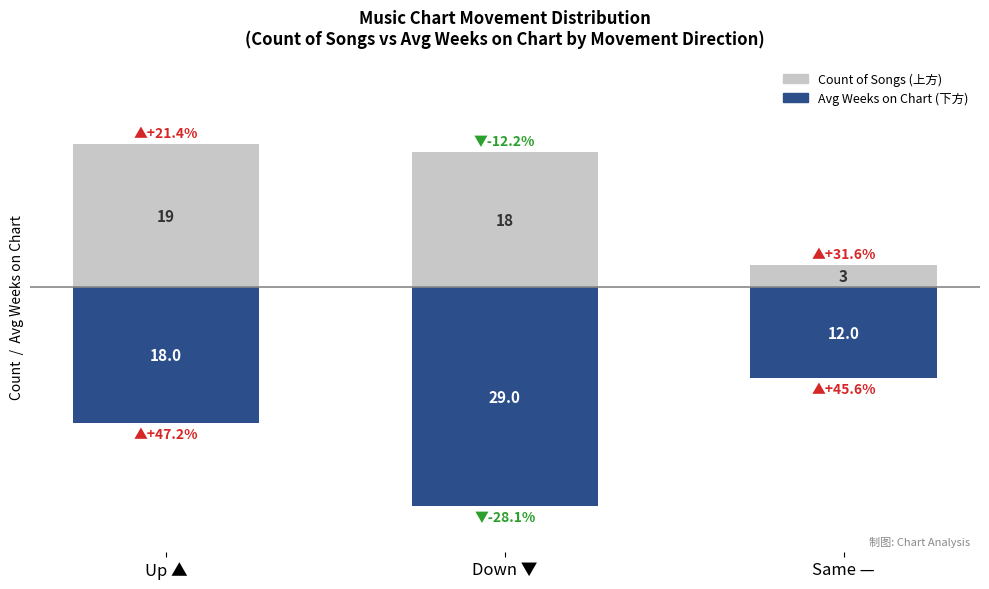

How many series are shown in this chart?

2